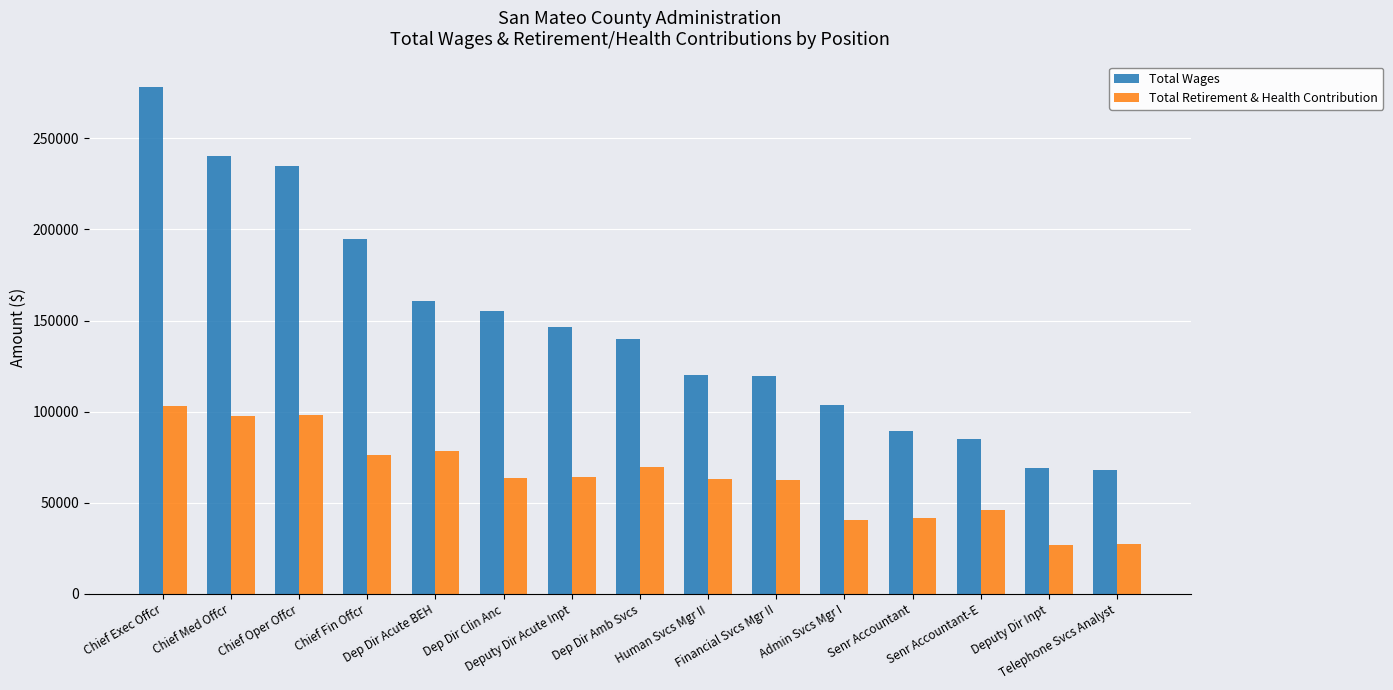

Which series has the widest spread of values?

Total Wages